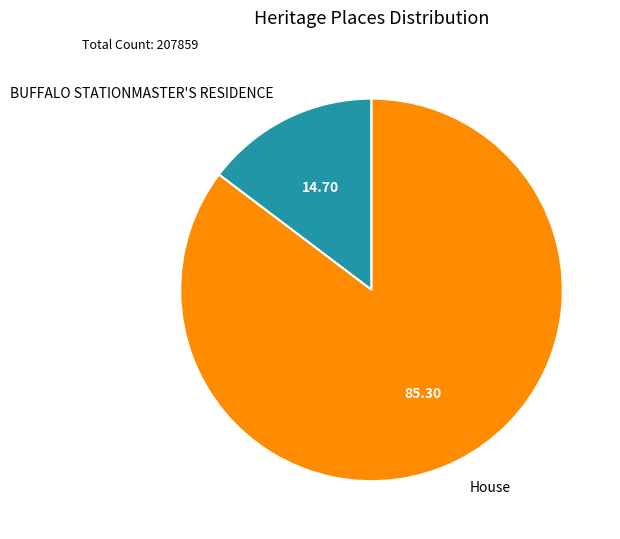

Does BUFFALO STATIONMASTER'S RESIDENCE represent more than half of the total?

No